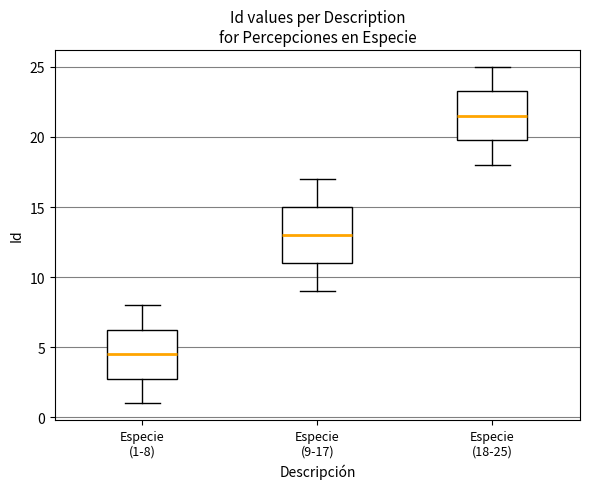

Reading left to right, transcribe this box plot: for each box, give where its median line is, the range the box spans, and where its two whiskers end, as read against the y-axis. The values are not printed on the chart, so give them approximately, as read against the axis.

Especie (1-8): median 4.5, box 3.0 to 6.5, whiskers 1.0 to 8.0
Especie (9-17): median 13.0, box 11.0 to 15.0, whiskers 9.0 to 17.0
Especie (18-25): median 21.5, box 20.0 to 23.5, whiskers 18.0 to 25.0